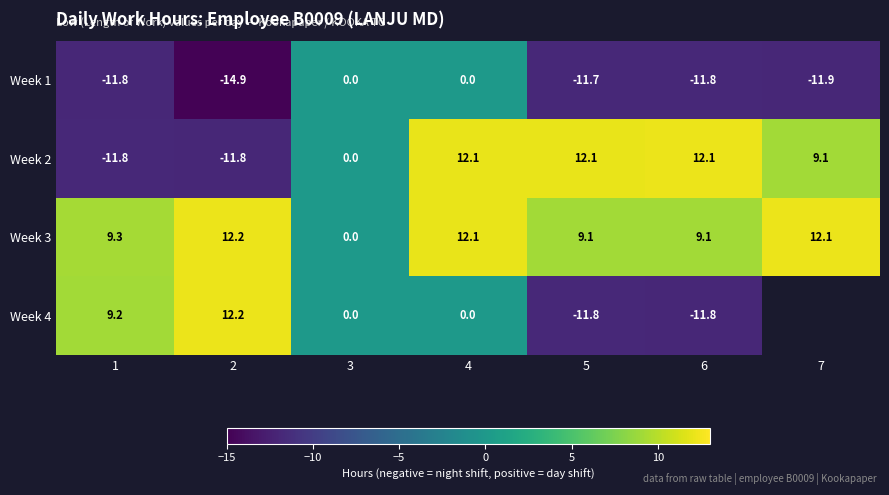

The value of Week 3 at 6 is 13.9. True or false?

False